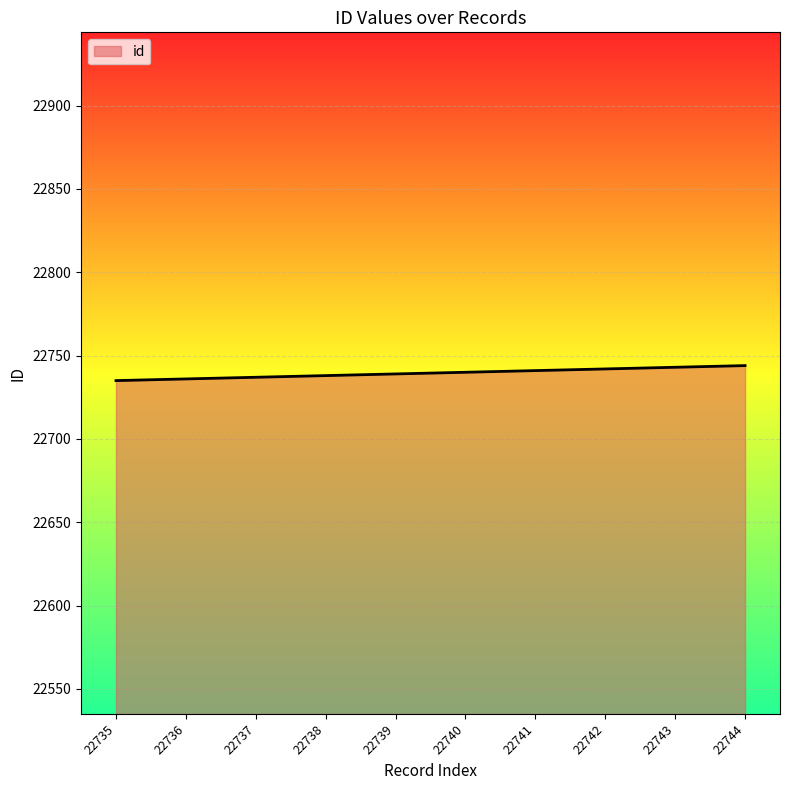

Is it true that the value at 22739 is 22739?

True